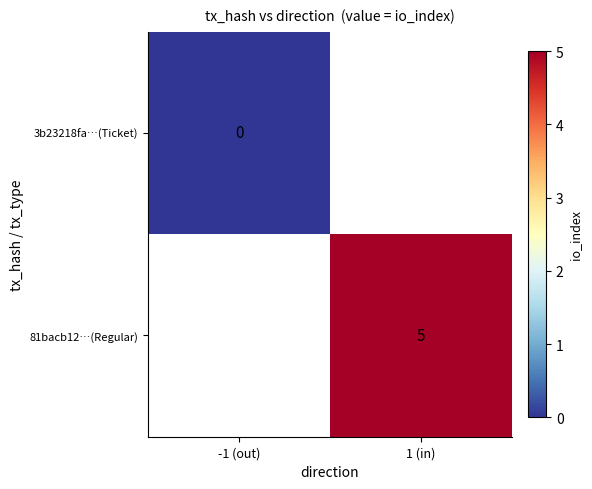

The value of 81bacb12…(Regular) at 1 (in) is 5. True or false?

True